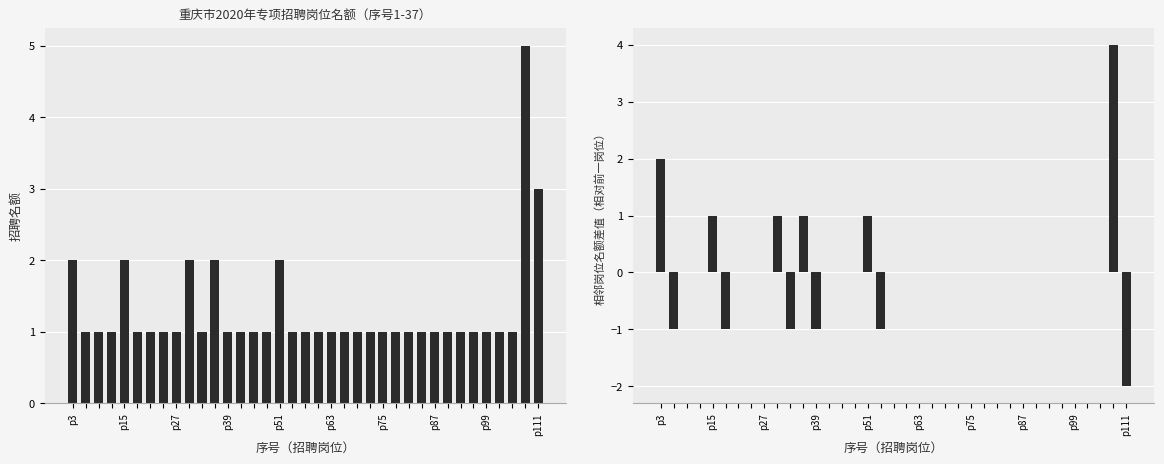

Rank the series by their average value, from lowest to highest.

名额差值, 招聘名额